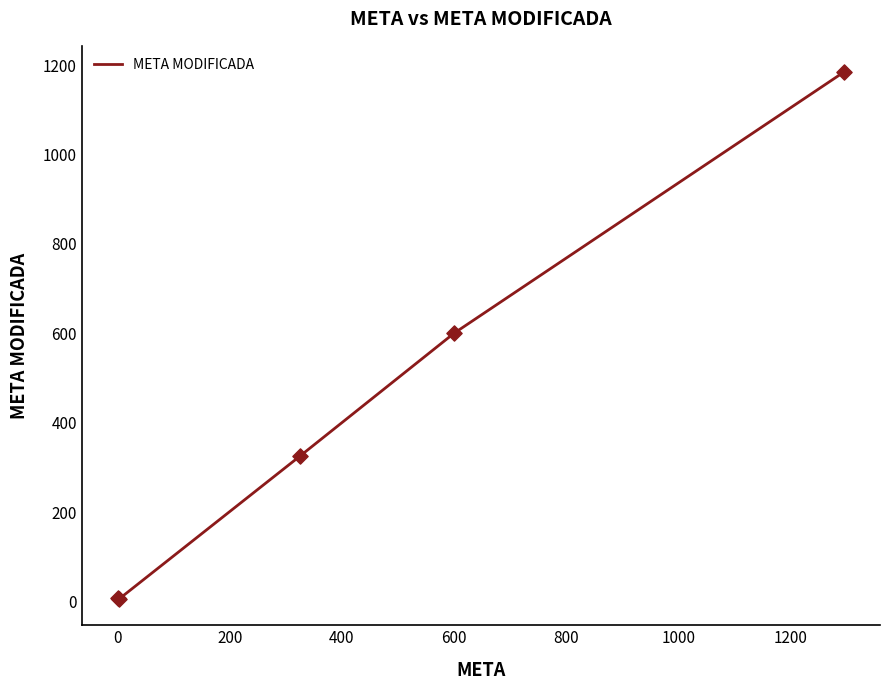

What is the greatest value displayed?

1184.0